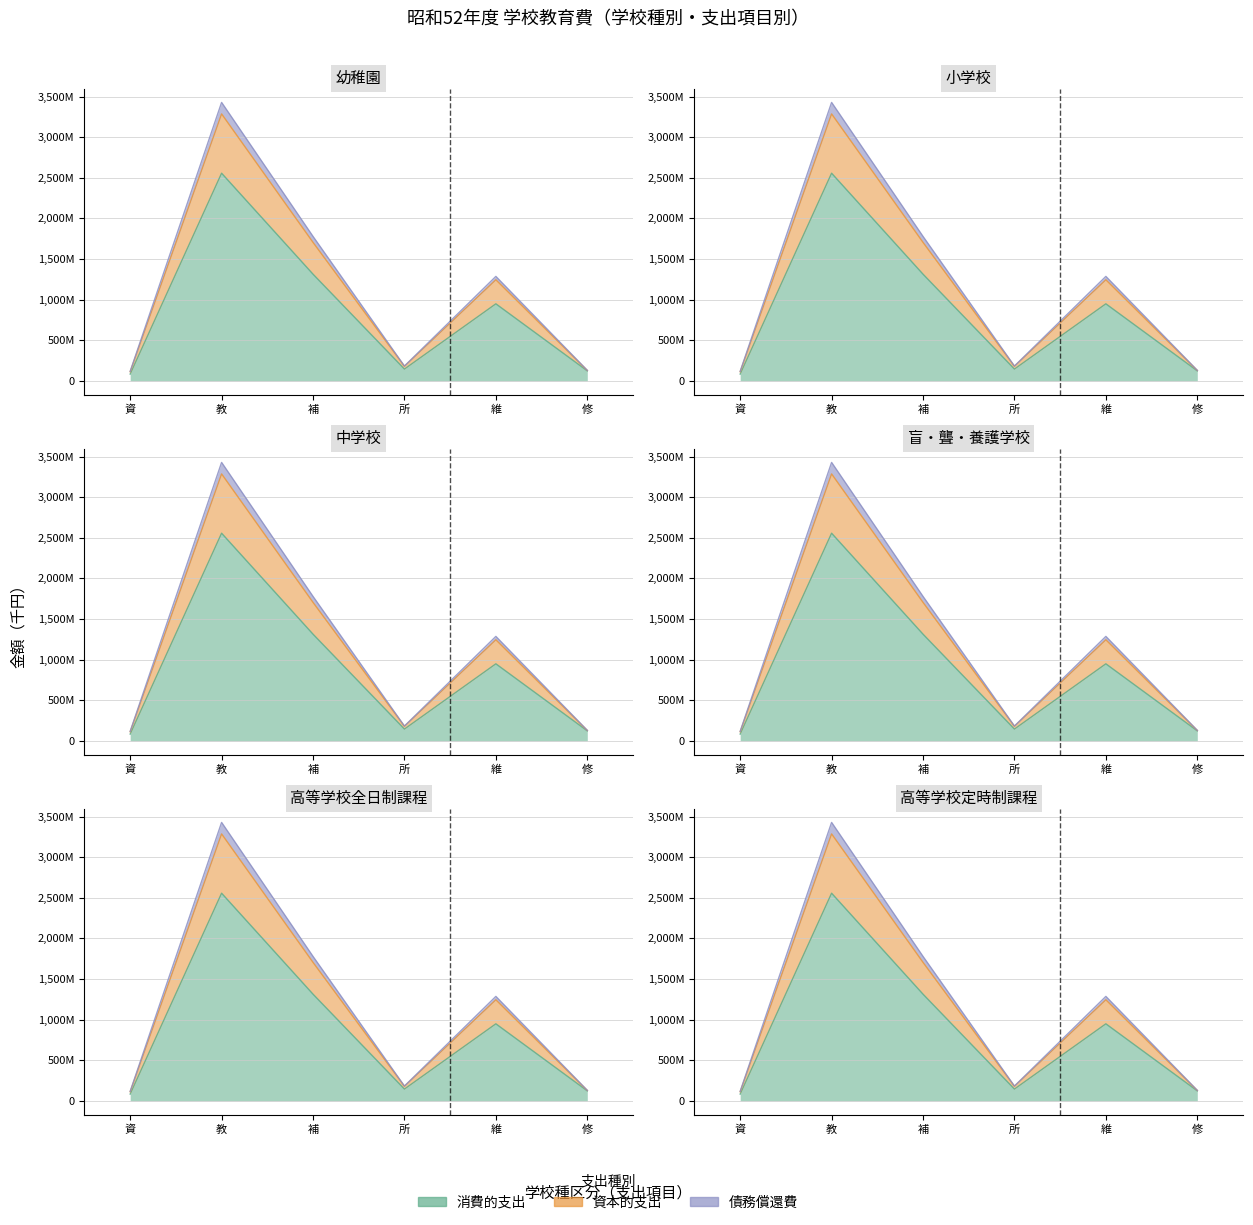

Is the value of 消費的支出 at 資 greater than the value of 資本的支出 at 所?

No